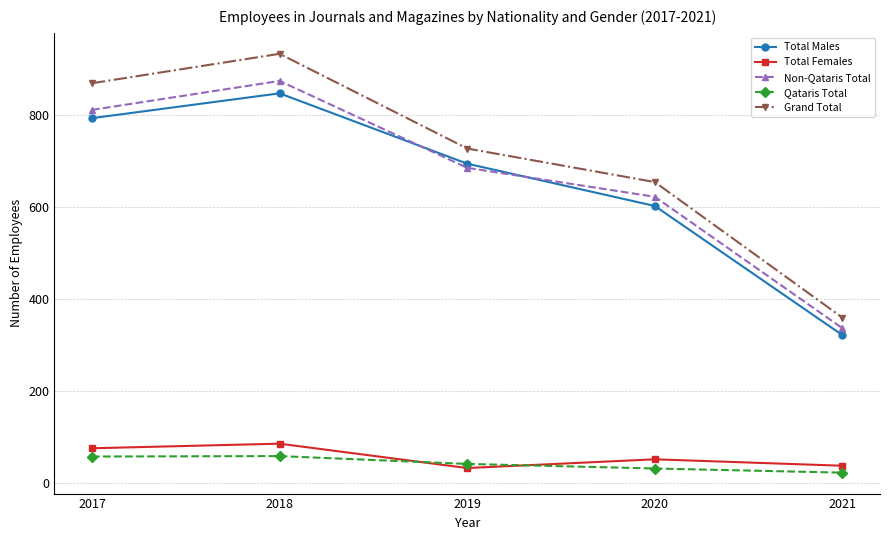

What is the highest value of the Total Females series?

86